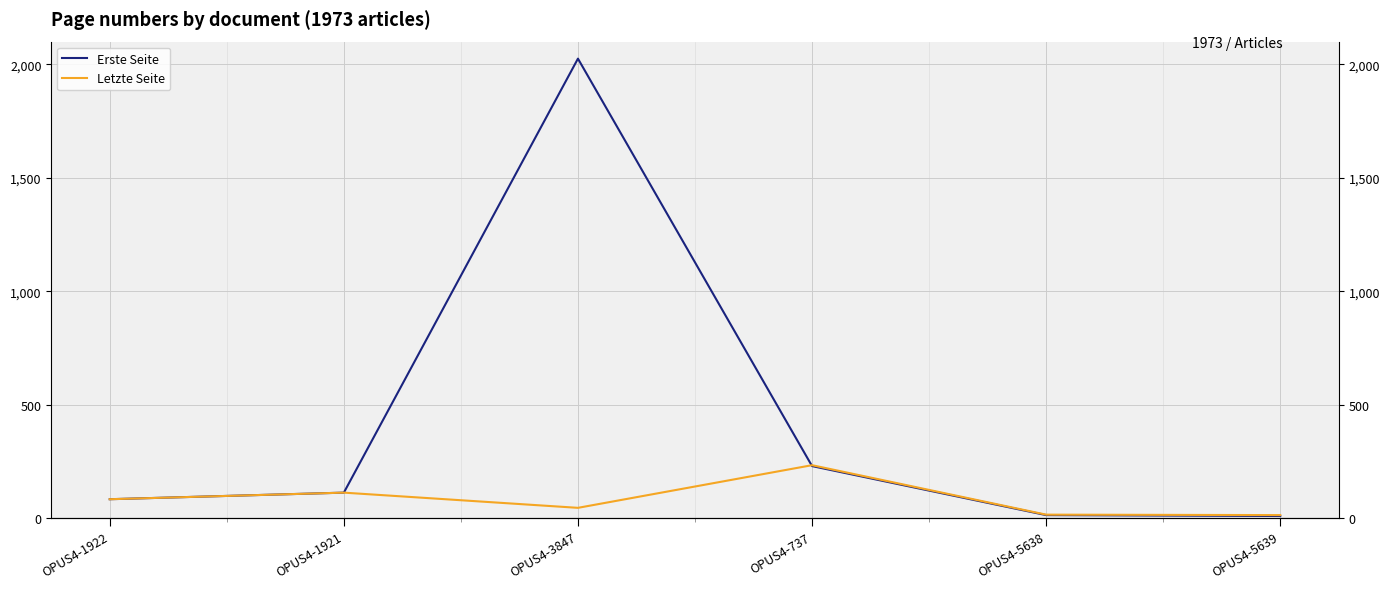

In Letzte Seite, how many points are higher than both neighbors (excluding endpoints)?

2